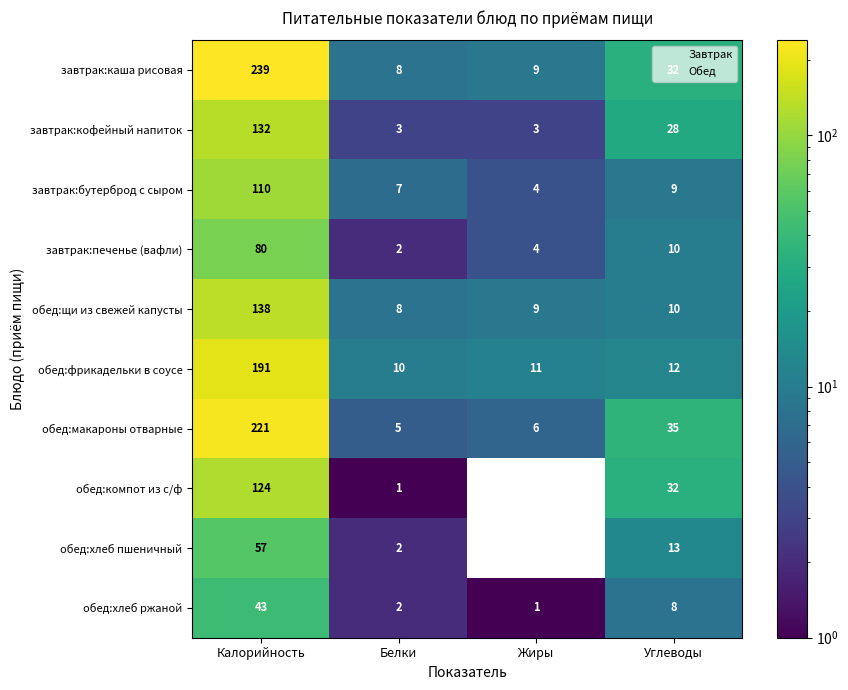

True or false: обед:хлеб ржаной has a value of 0 at Белки.

False